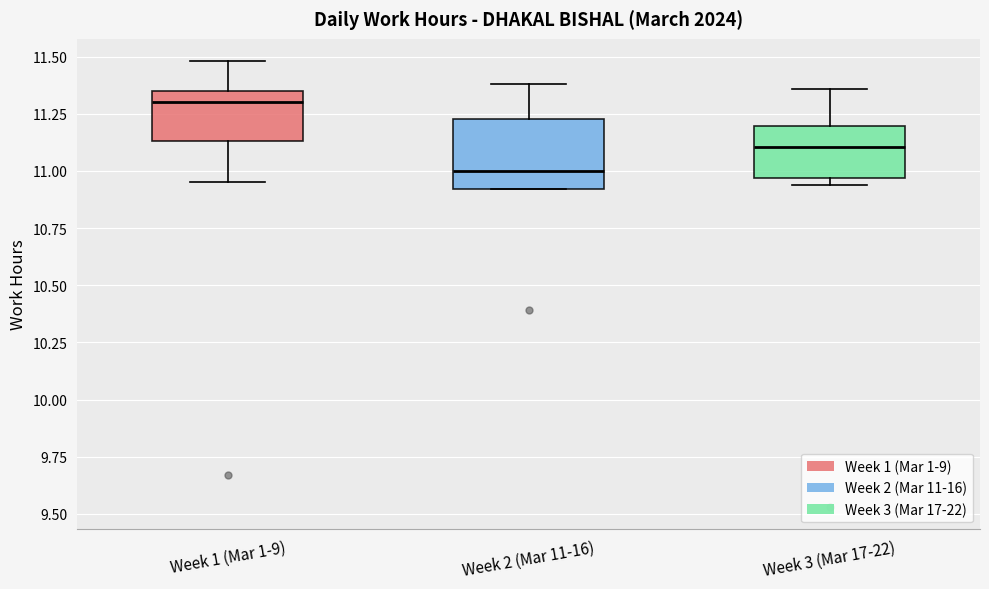

Reading left to right, read every box against the y-axis: the position of its median line, the range the box covers, and the ends of its whiskers. The values are not printed on the chart, so give them approximately, as read against the axis.

Week 1 (Mar 1-9): median 11.30, box 11.15 to 11.35, whiskers 10.95 to 11.50
Week 2 (Mar 11-16): median 11.00, box 10.90 to 11.25, whiskers 10.90 to 11.40
Week 3 (Mar 17-22): median 11.10, box 10.95 to 11.20, whiskers 10.95 (just below the box's lower edge) to 11.35